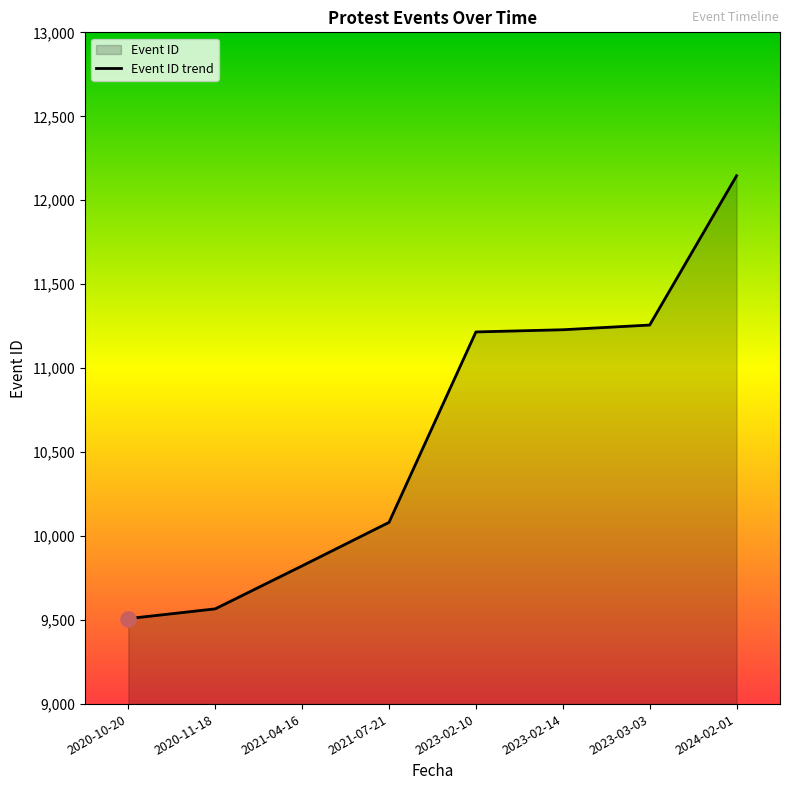

What is the change in value from 2023-02-14 to 2023-03-03?

+28